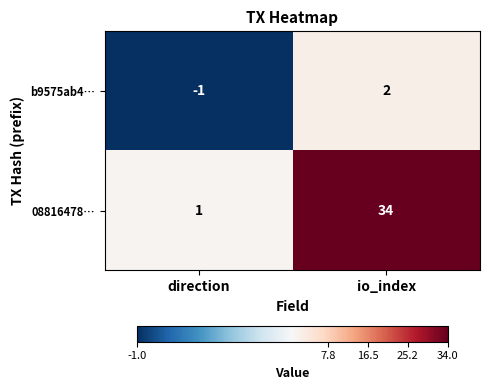

True or false: b9575ab4… has a value of 2 at io_index.

True